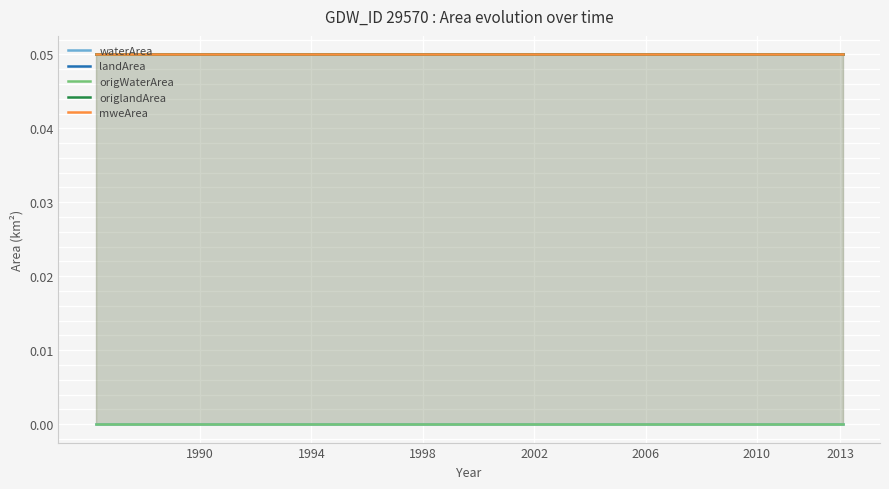

How many lines are shown in the chart?

5